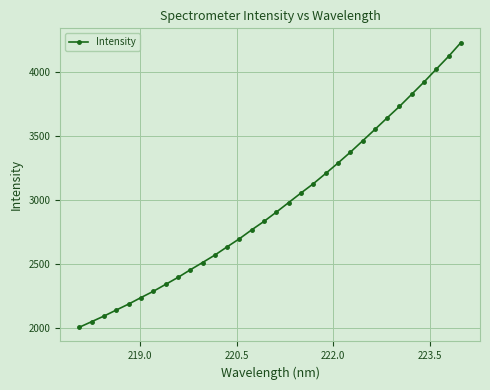

Reading left to right, what are all the values shown in this chart?

2006.1	2049.6	2093.3	2140.4	2186.8	2237.3	2286.0	2340.2	2394.4	2453.6	2510.6	2568.9	2633.3	2696.6	2766.2	2832.2	2904.4	2978.8	3053.2	3125.3	3205.0	3286.4	3370.6	3459.0	3548.3	3638.8	3727.9	3823.1	3918.6	4019.3	4118.8	4226.2